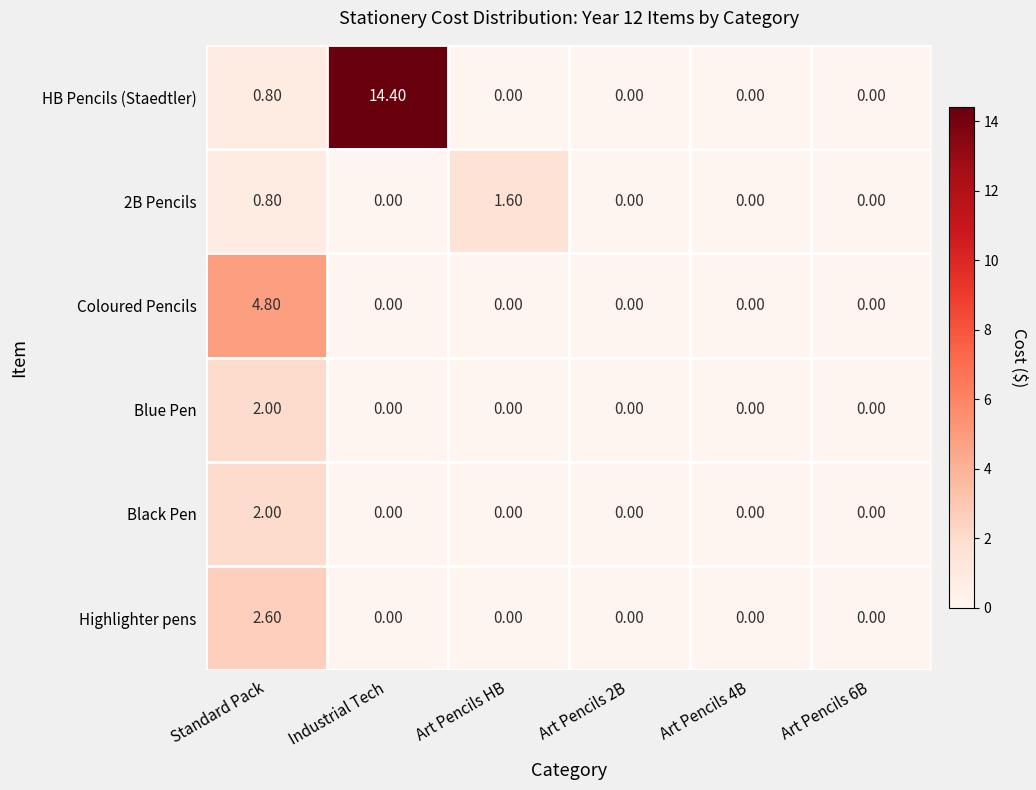

Which series has the largest total across all categories?

HB Pencils (Staedtler)